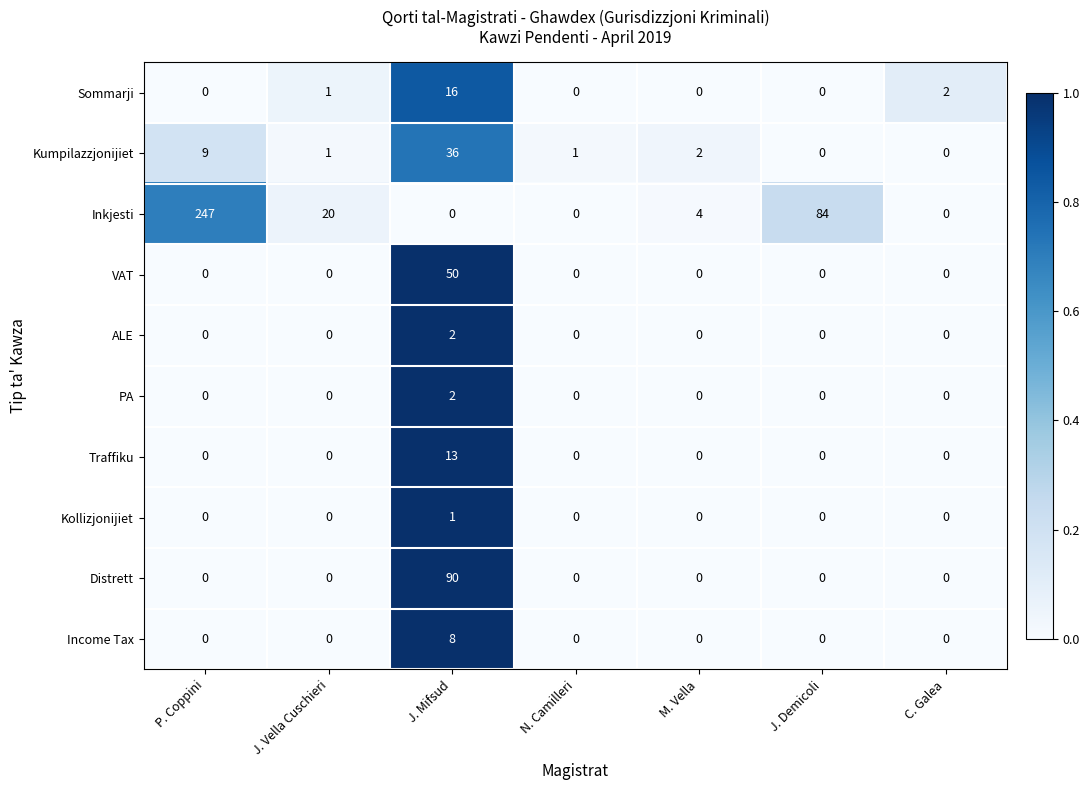

What is the maximum value for Distrett?

90